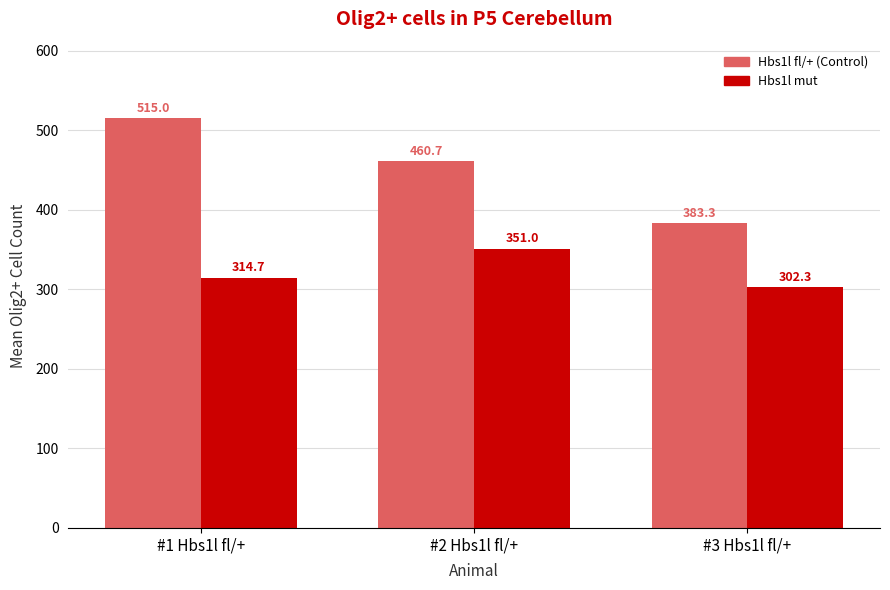

What is the sum of all Hbs1l fl/+ (Control) values?

1359.0